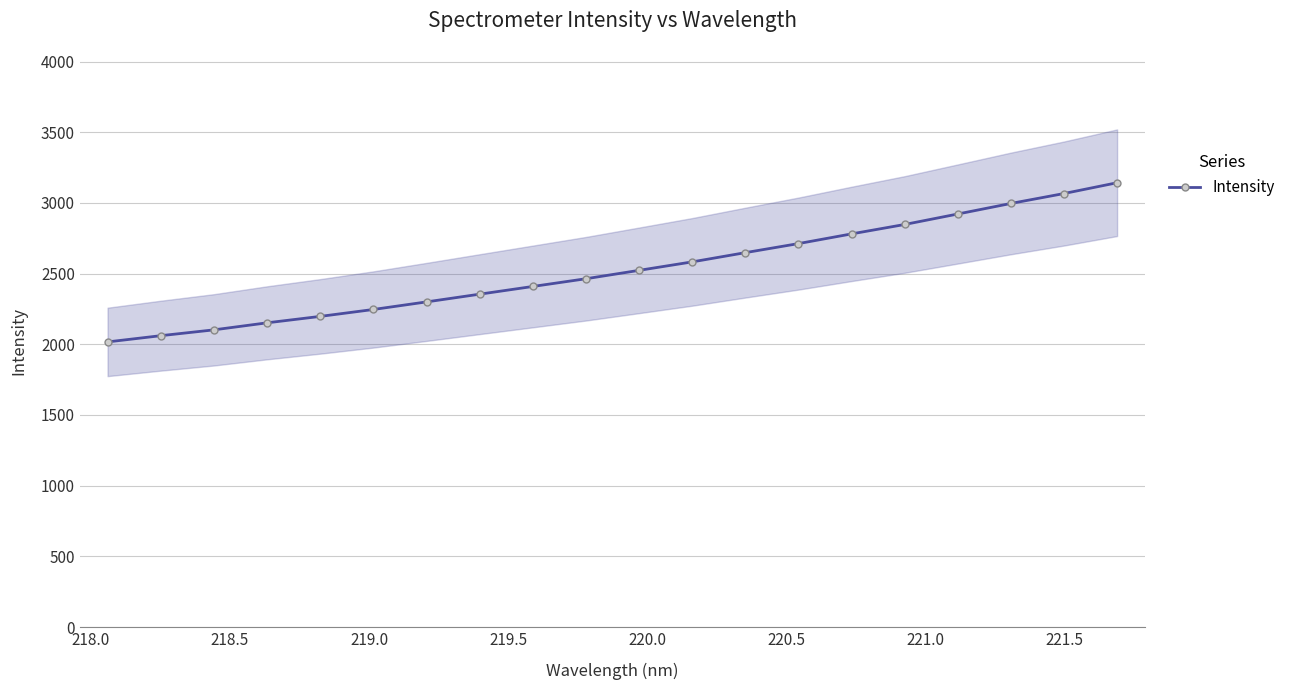

What is the value of the Intensity point at the 19th from the left?

3066.6